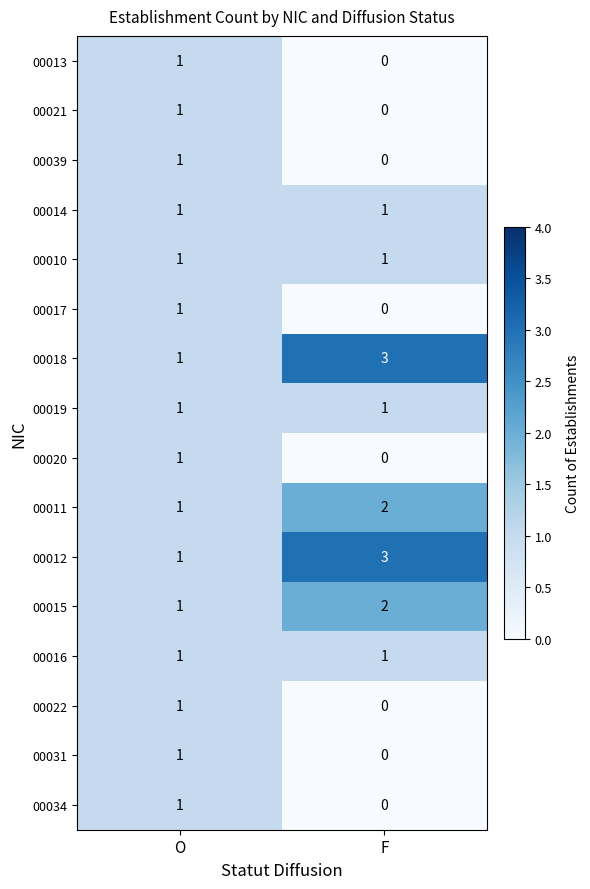

True or false: 00034 has a value of 0 at F.

True